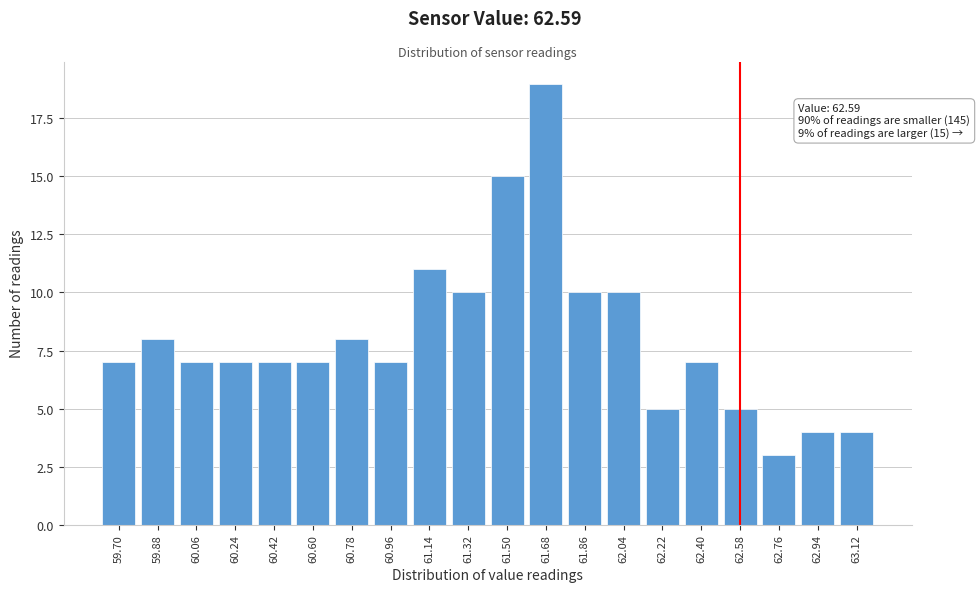

Reading left to right, extract all data points from this chart.

59.70=7	59.88=8	60.06=7	60.24=7	60.42=7	60.60=7	60.78=8	60.96=7	61.14=11	61.32=10	61.50=15	61.68=19	61.86=10	62.04=10	62.22=5	62.40=7	62.58=5	62.76=3	62.94=4	63.12=4